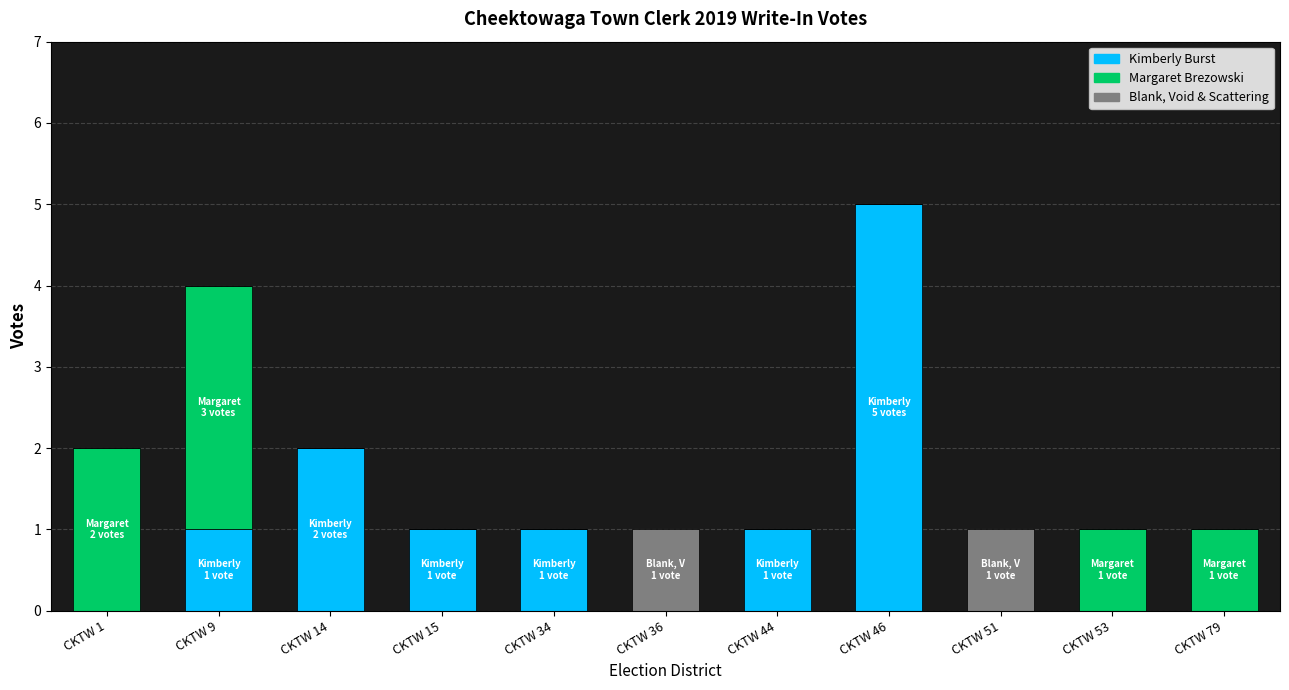

At which category is the sum across all series the highest?

CKTW 46